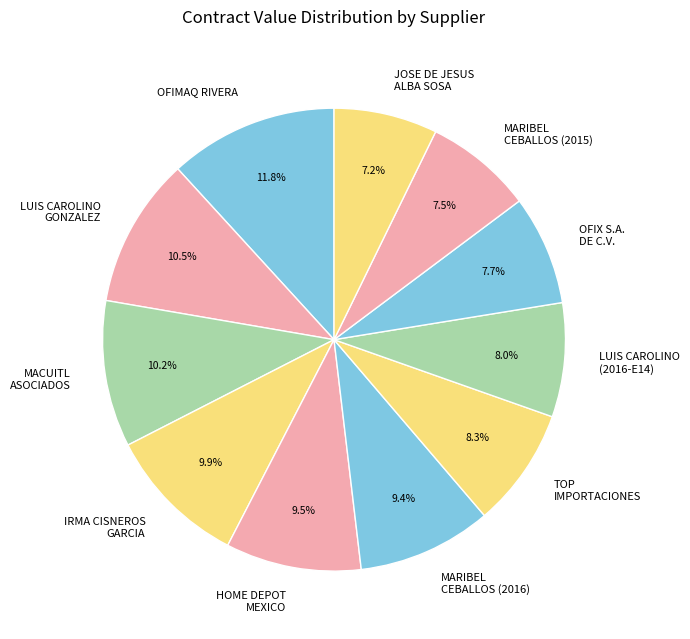

Which category has the biggest portion of the pie?

OFIMAQ RIVERA